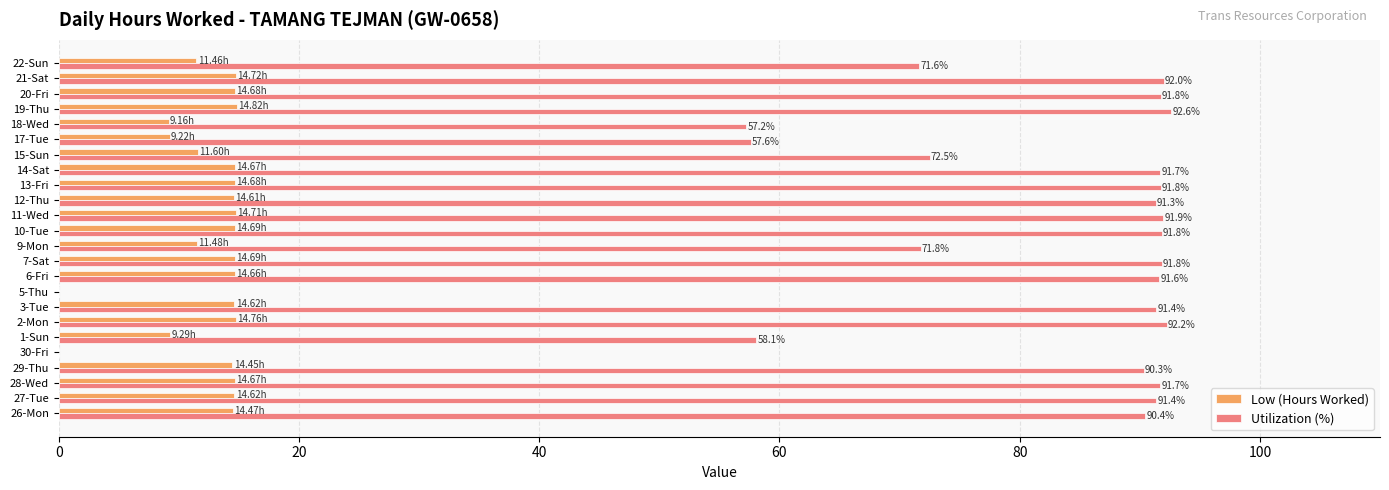

Which series has the largest total across all categories?

Utilization (%)